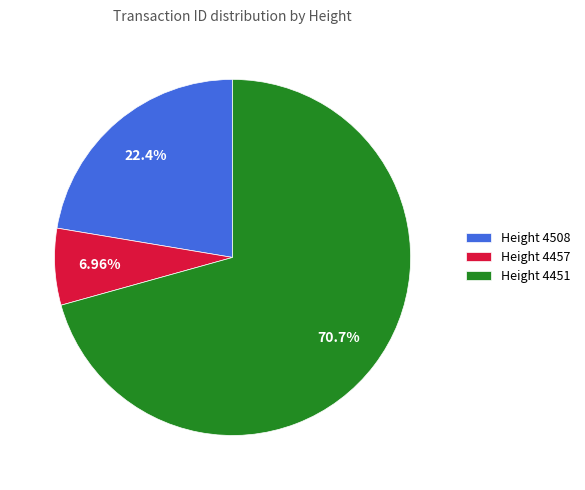

Which category accounts for the majority?

Height 4451